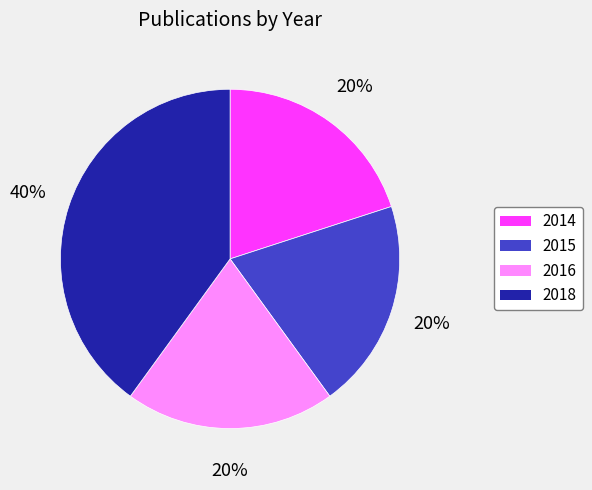

Does 2016 represent more than half of the total?

No